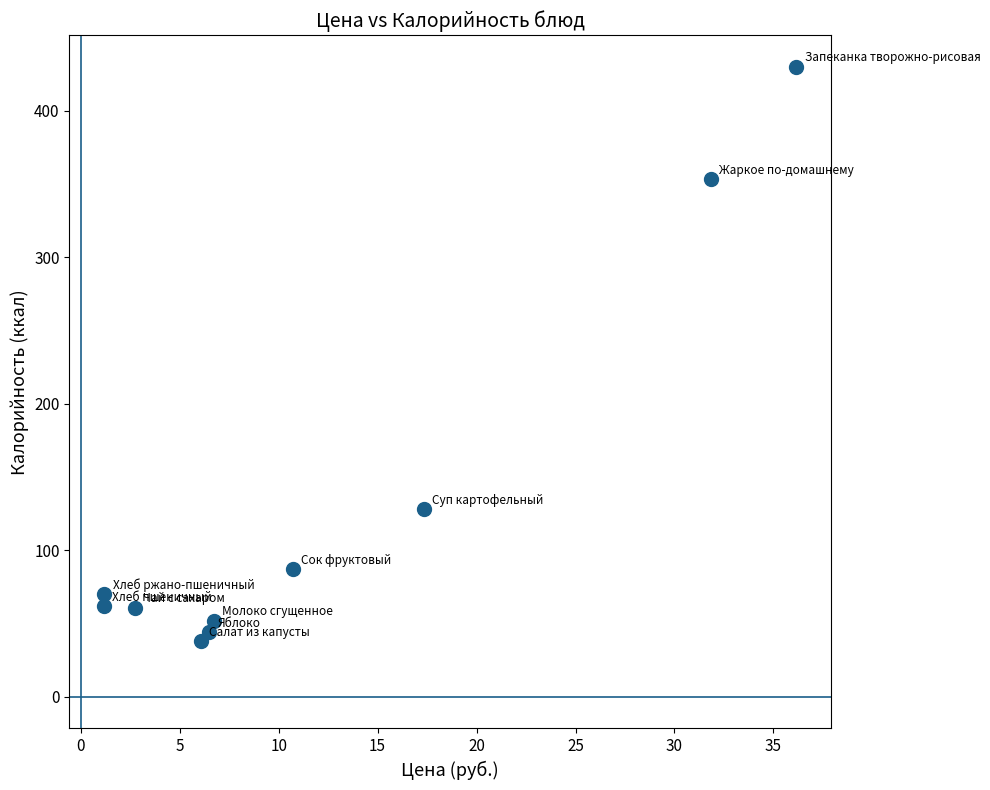

What Y value in the scatter plot is closest to 234?

127.9